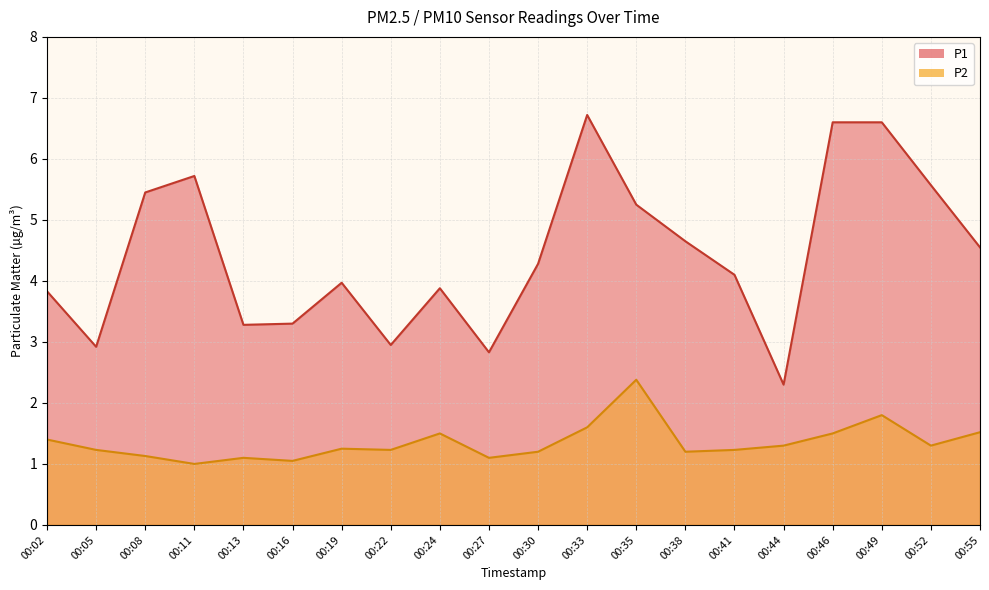

Read the P2 value at 00:41.

1.2